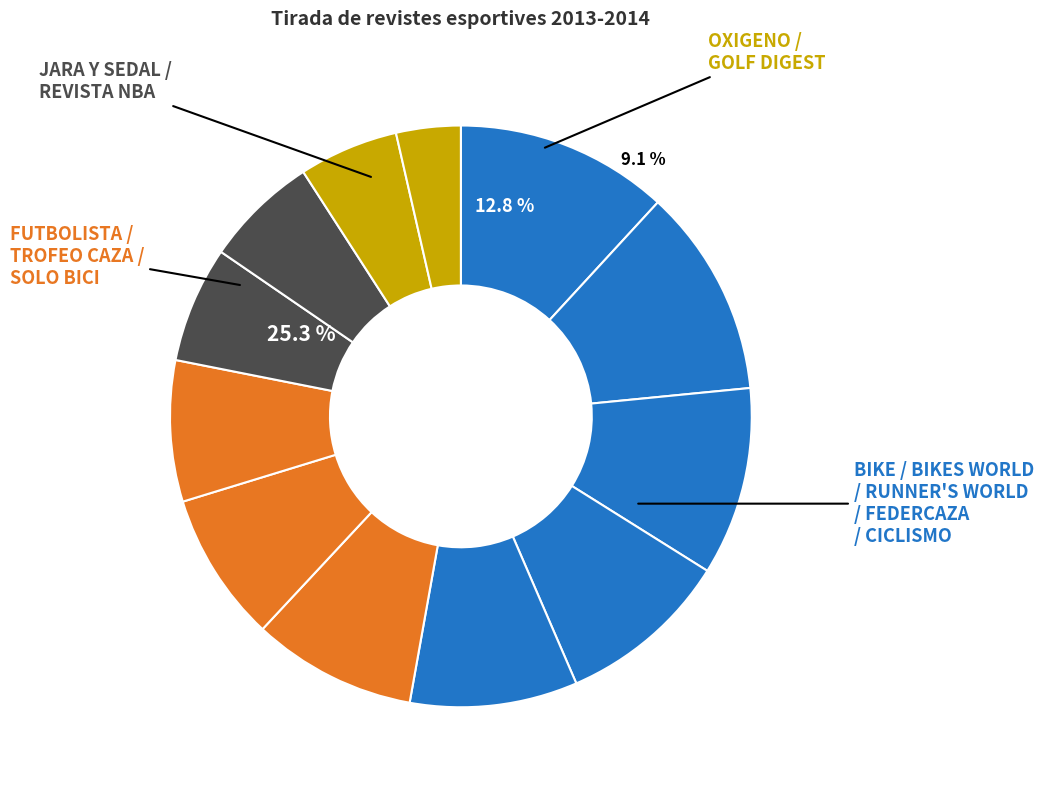

Which category has the smallest portion of the pie?

GOLF DIGEST